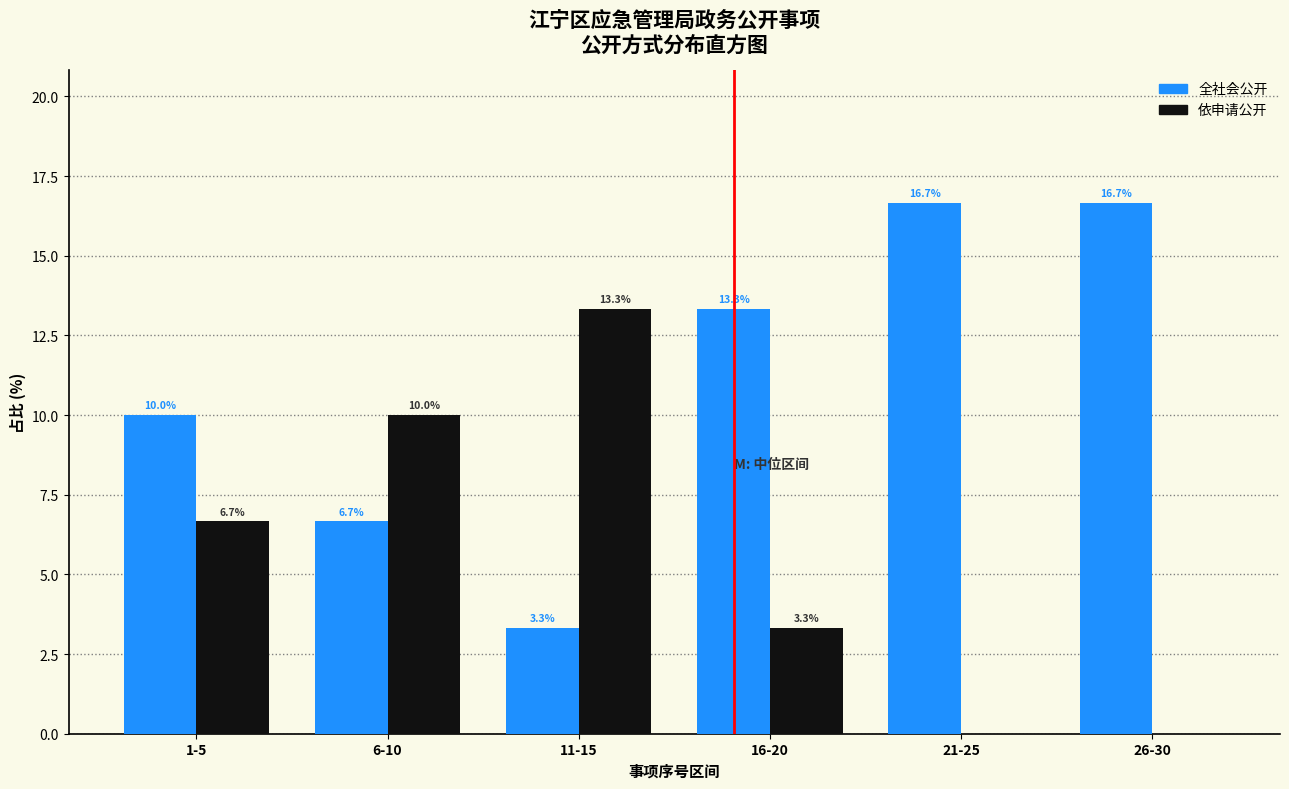

Reading left to right, extract all data points from this chart.

全社会公开: 1-5=10.0	6-10=6.7	11-15=3.3	16-20=13.3	21-25=16.7	26-30=16.7
依申请公开: 1-5=6.7	6-10=10.0	11-15=13.3	16-20=3.3	21-25=0.0	26-30=0.0